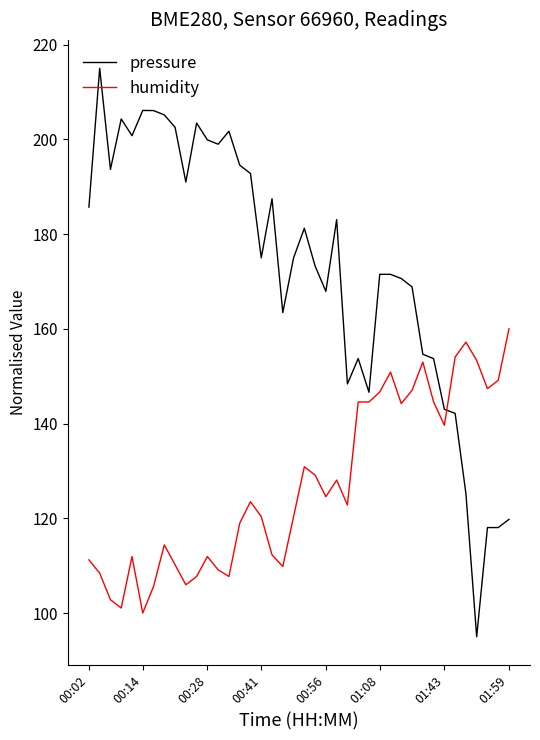

What is the maximum value for humidity?

160.0